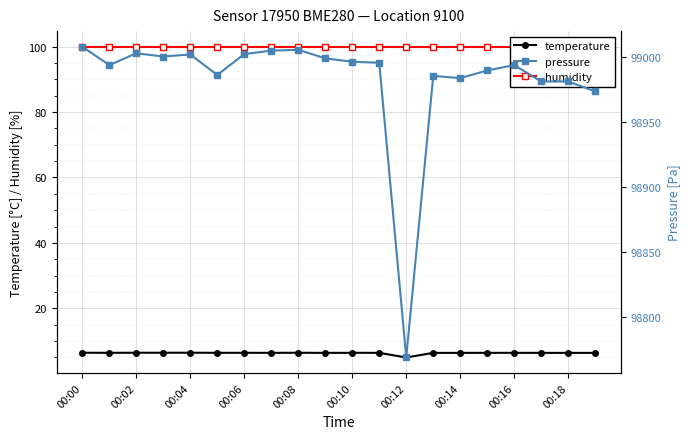

True or false: temperature has more than 0 interior local peaks.

True